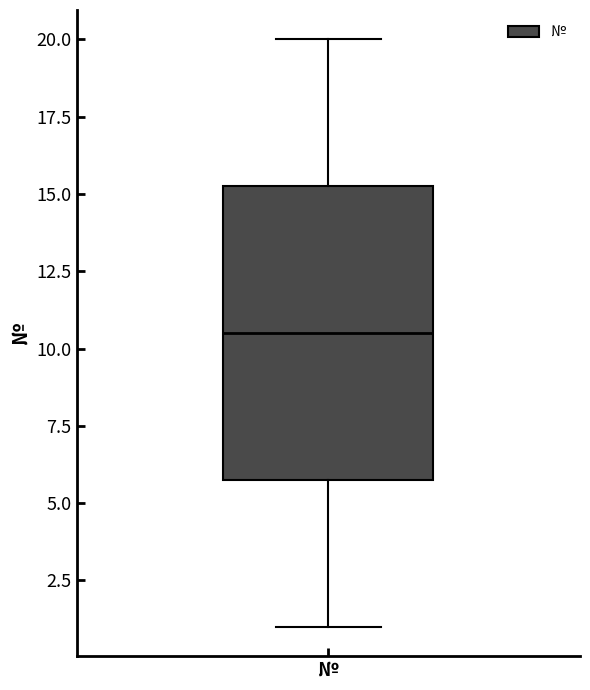

Where does the median line of the box for № sit on the y-axis? The values are not printed on the chart, so give them approximately, as read against the axis.

10.5